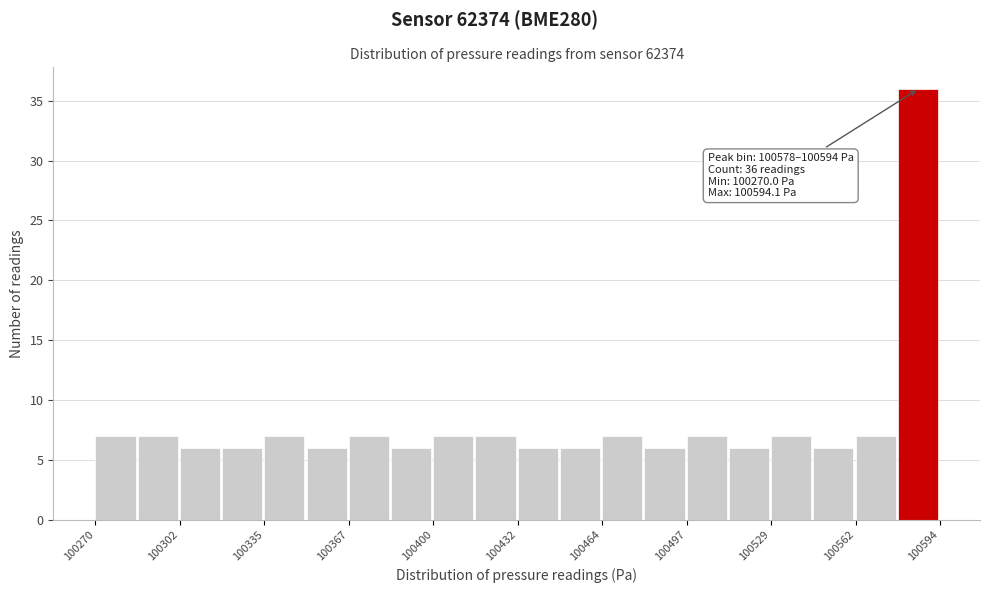

Read against the x-axis, roughly where is the centre of the tallest bar?

100585